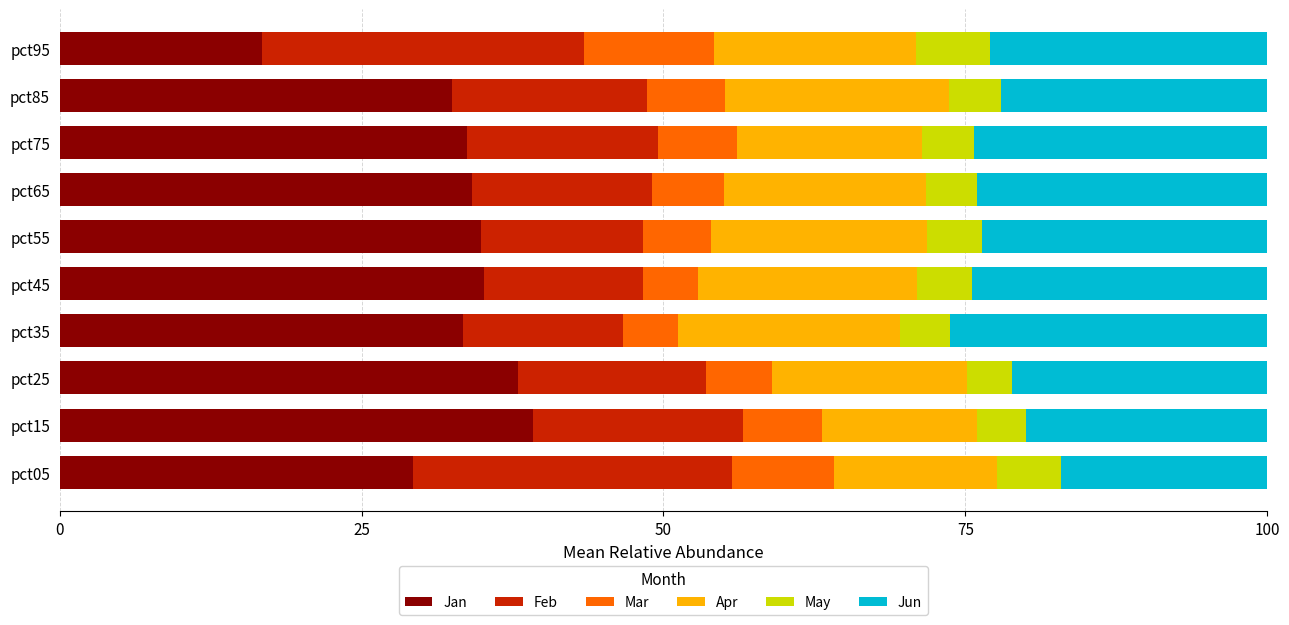

What is the sum of all Jan values?

327.1